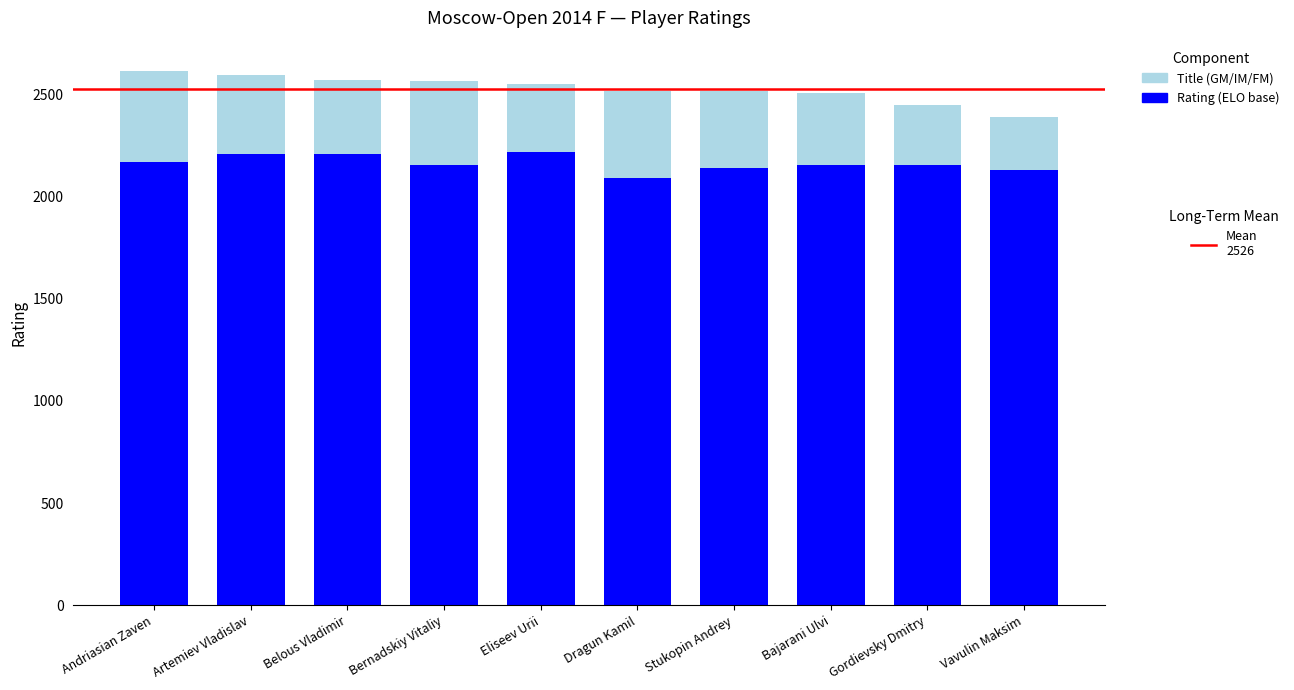

What is the difference between the values at Stukopin Andrey and Bajarani Ulvi?

13